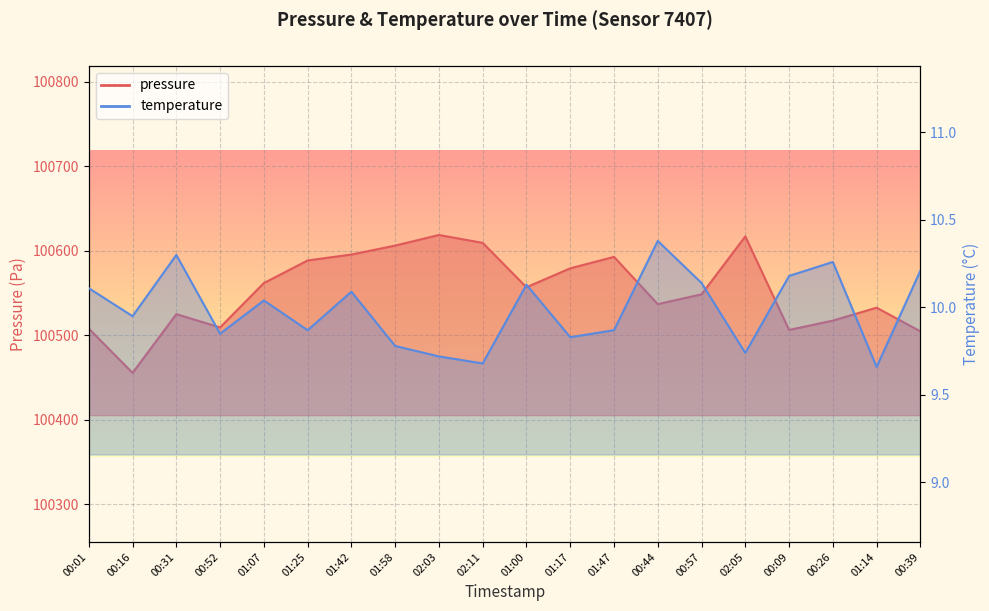

What is the label of the 14th point from the left?

00:44